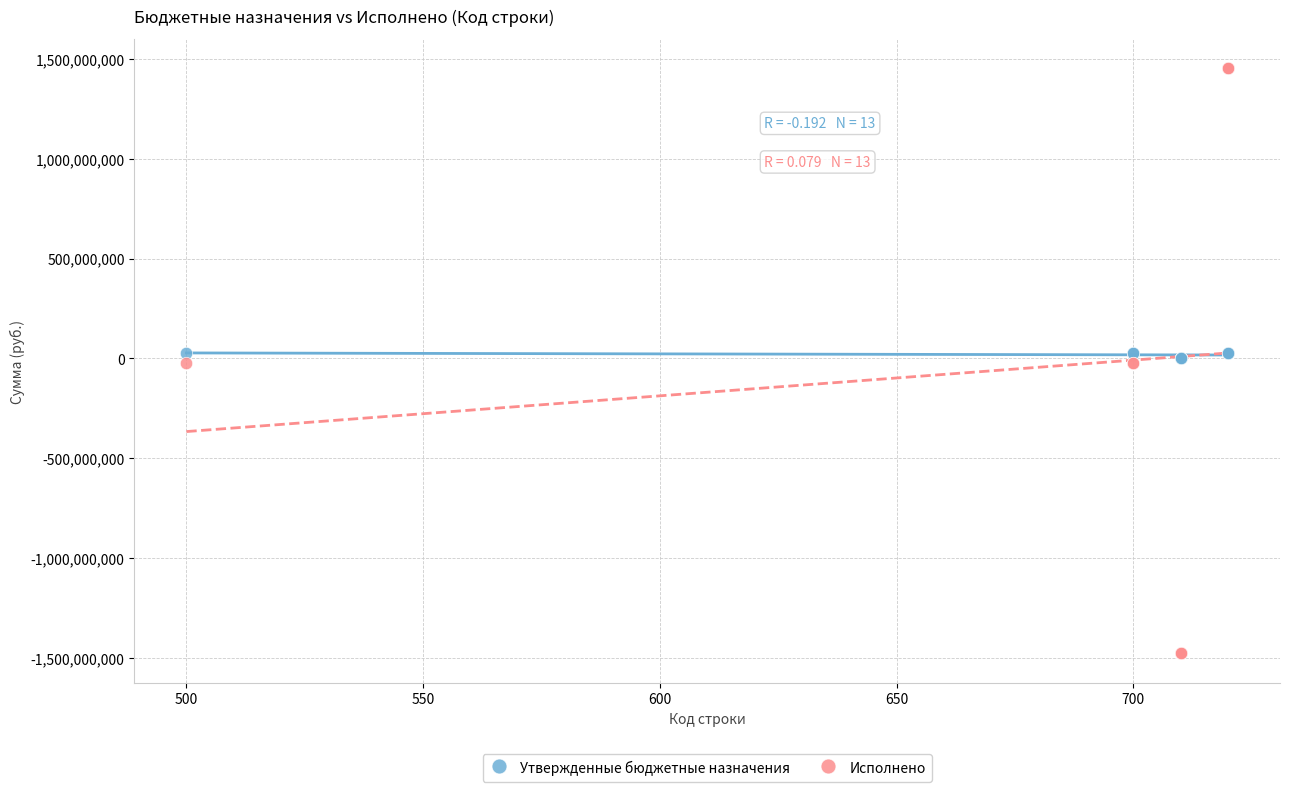

Which series has the widest spread of Y values?

Исполнено